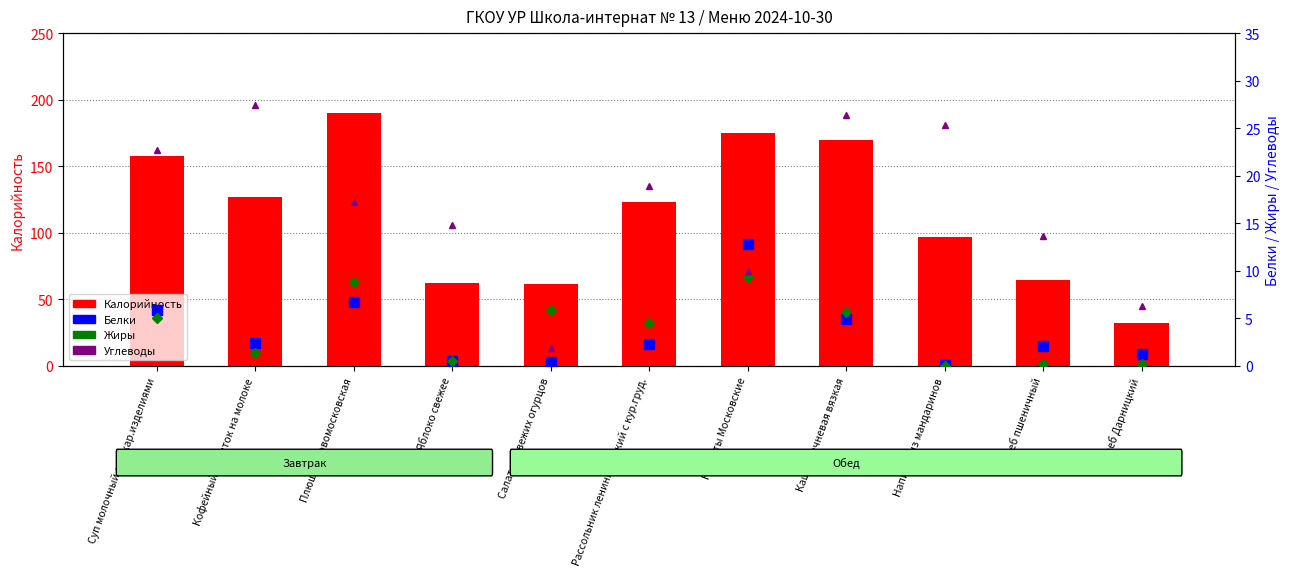

Between Суп молочный с макар.изделиями and Кофейный напиток на молоке, which series saw the biggest shift?

Калорийность